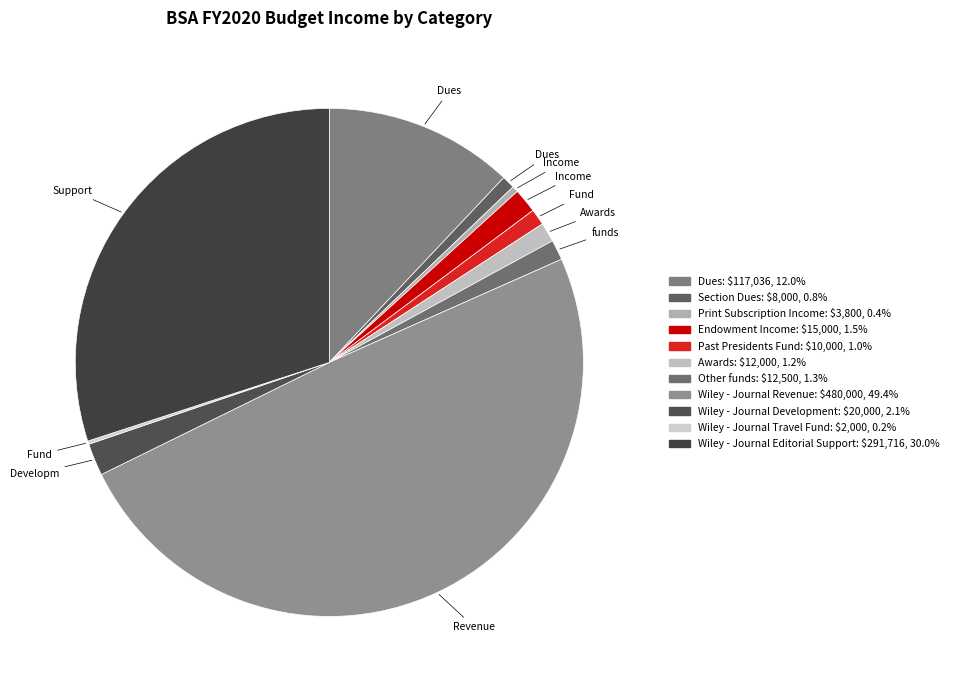

Which slice is the largest?

Wiley - Journal Revenue